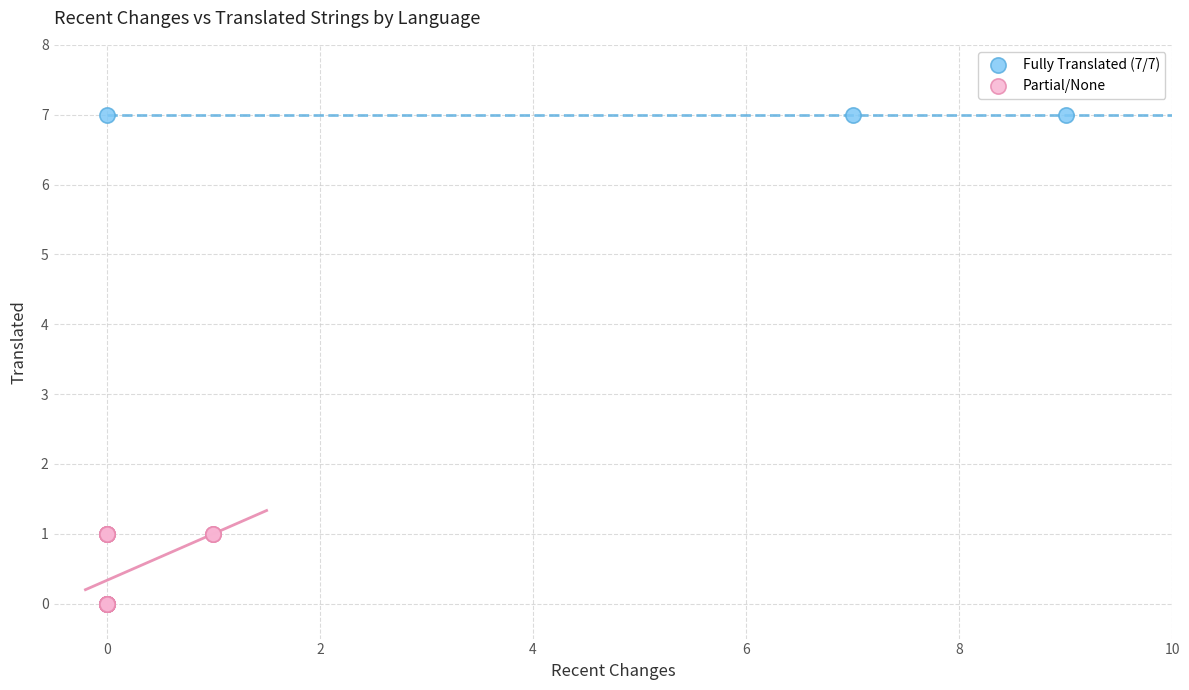

What are all the series names shown in the legend?

Fully Translated (7/7), Partial/None